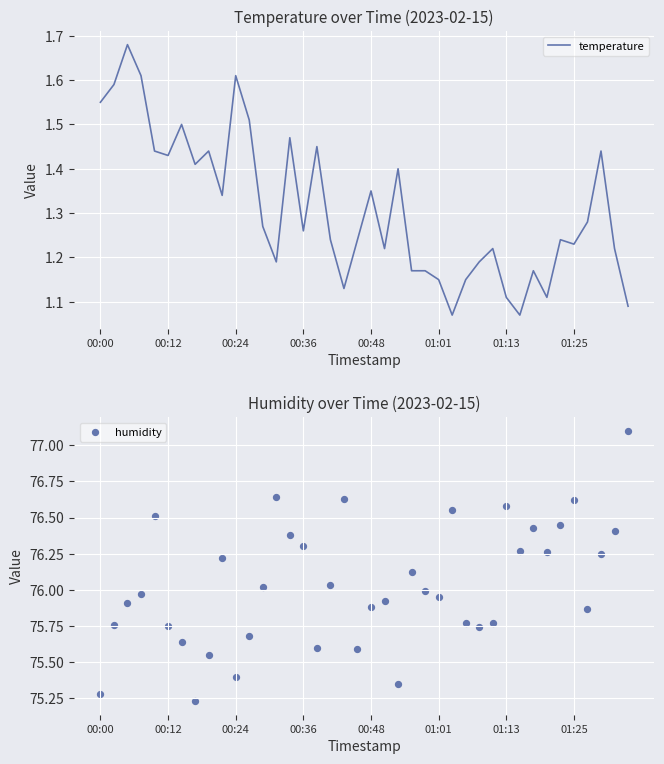

What are all the series names shown in the legend?

temperature, humidity